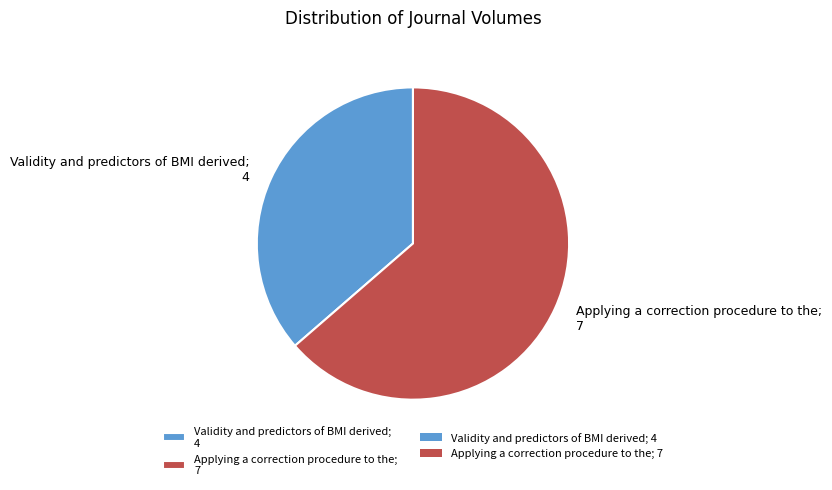

Between Applying a correction procedure to the; 7 and Validity and predictors of BMI derived; 4, which is larger?

Applying a correction procedure to the; 7